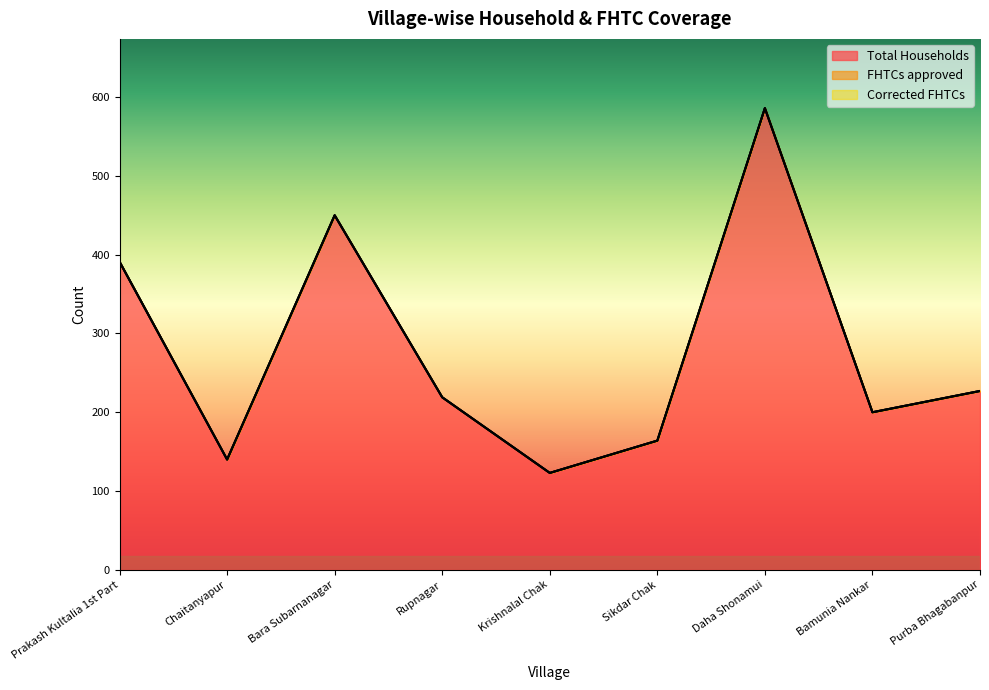

Reading right to left, extract all data points from this chart.

Total Households: 227	200	586	164	123	219	450	140	391
FHTCs approved: 0	0	0	0	0	0	0	0	0
Corrected FHTCs: 0	0	0	0	0	0	0	0	0